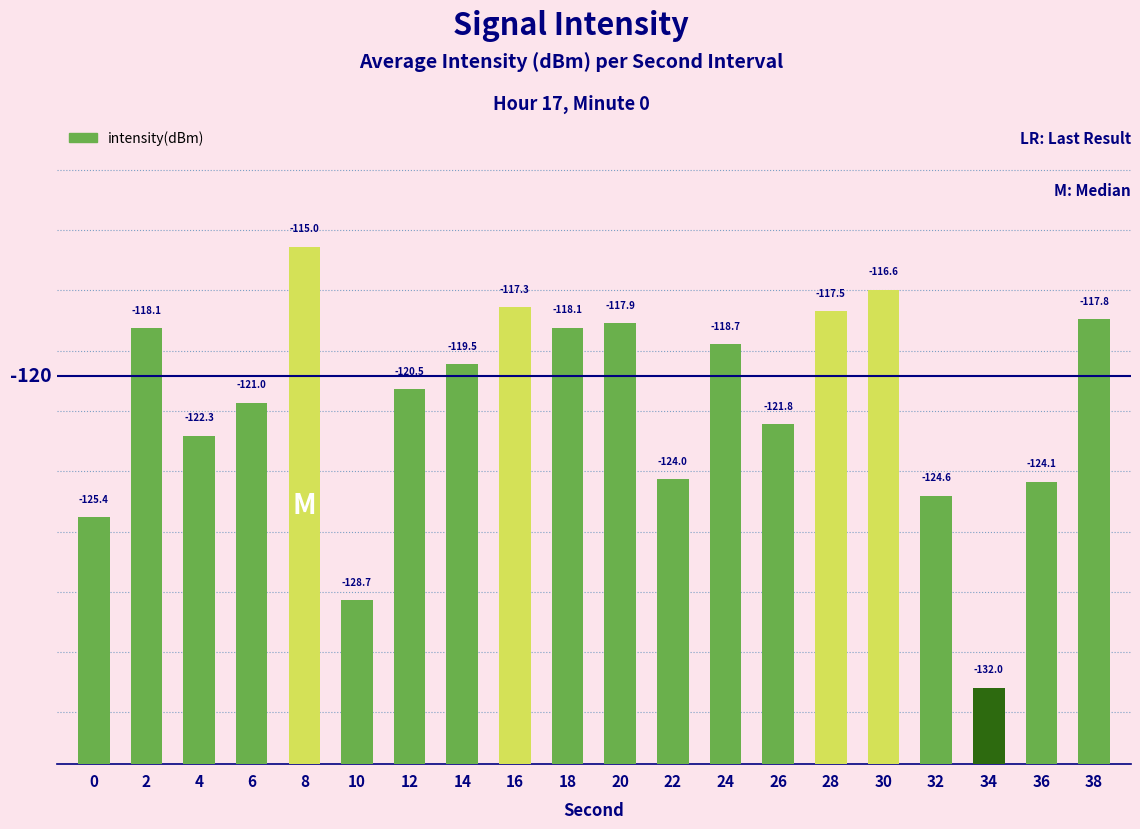

What is the difference between the values at 38 and 22?

6.2